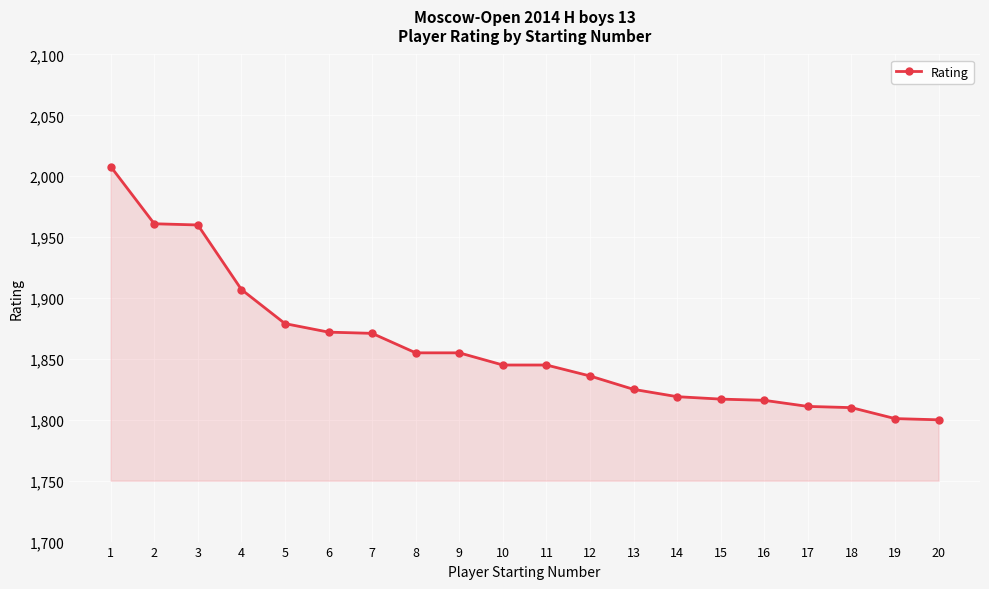

True or false: the data shows 1871 at 7.

True